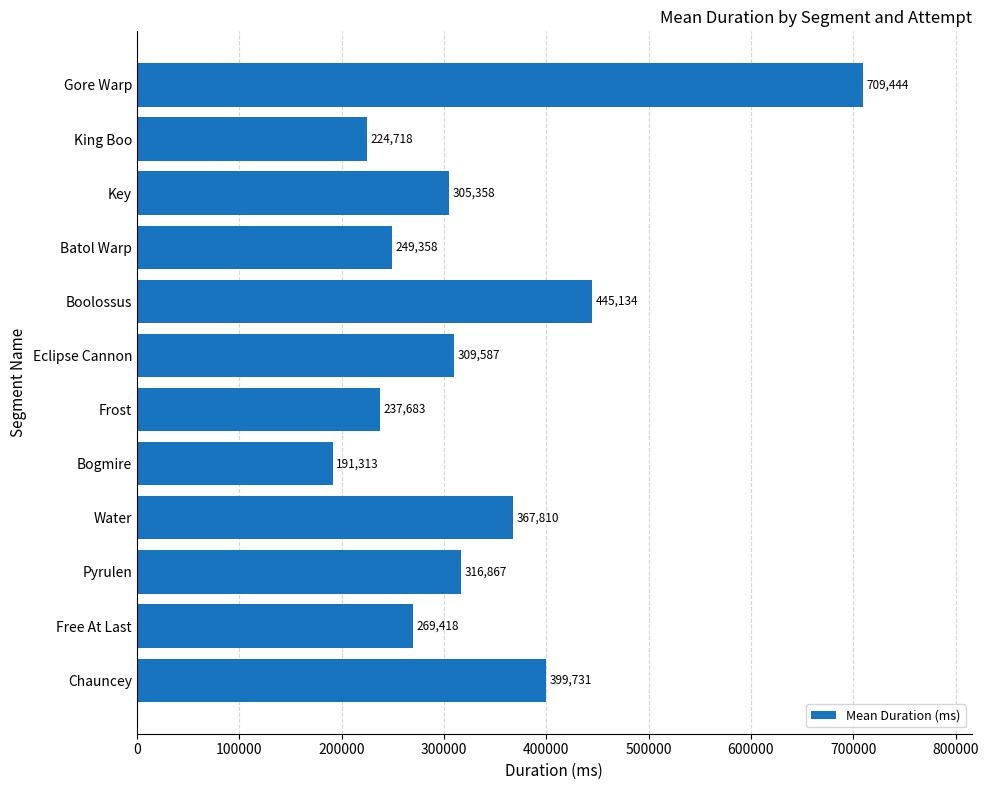

What is the greatest value displayed?

709444